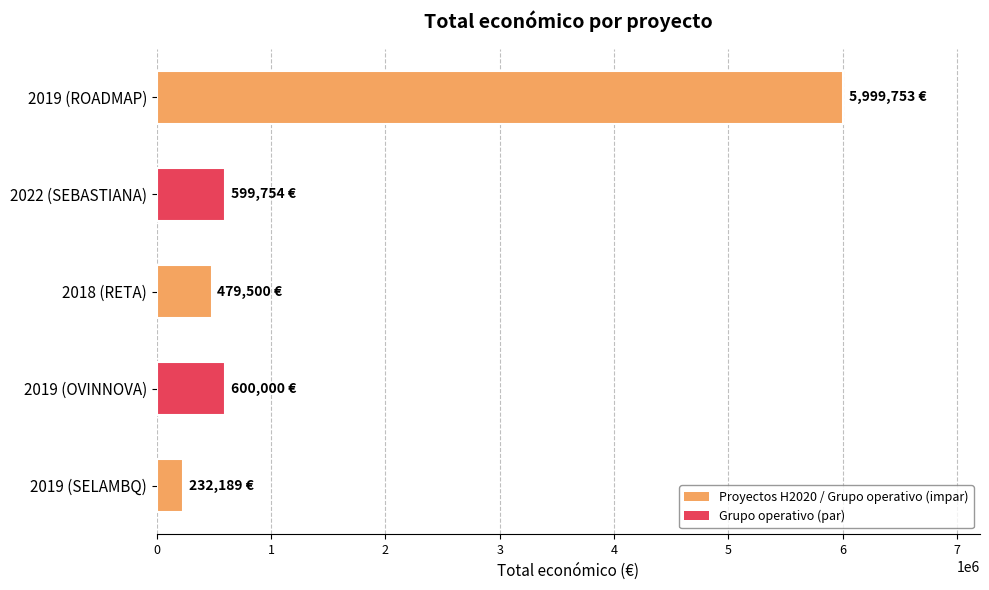

Read the value at 2019 (SELAMBQ), to the nearest 100.

232200